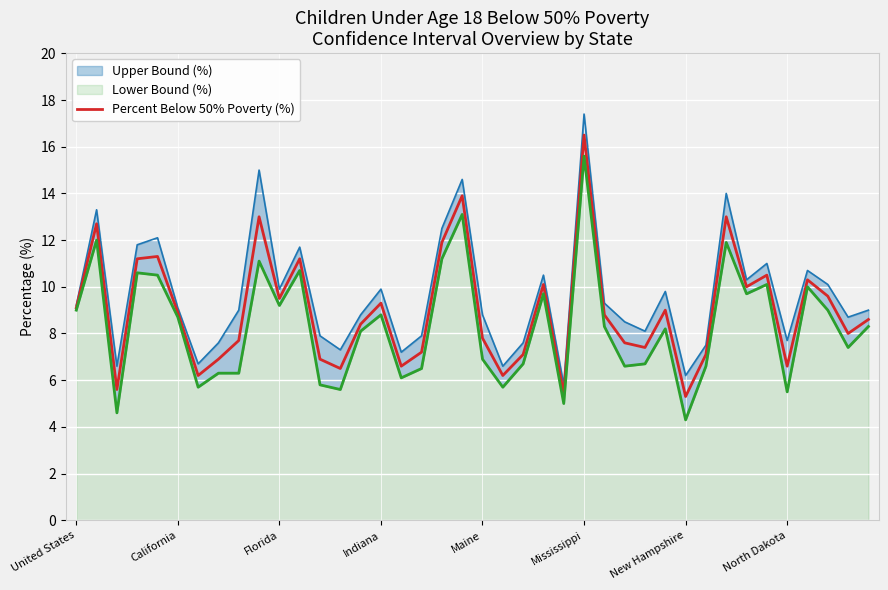

Reading left to right, what are all the values shown in this chart?

9.1	12.7	5.6	11.2	11.3	8.9	6.2	6.9	7.7	13.0	9.5	11.2	6.9	6.5	8.4	9.3	6.6	7.2	11.9	13.9	7.8	6.2	7.1	10.1	5.4	16.5	8.8	7.6	7.4	9.0	5.3	7.1	13.0	10.0	10.5	6.6	10.3	9.6	8.0	8.6